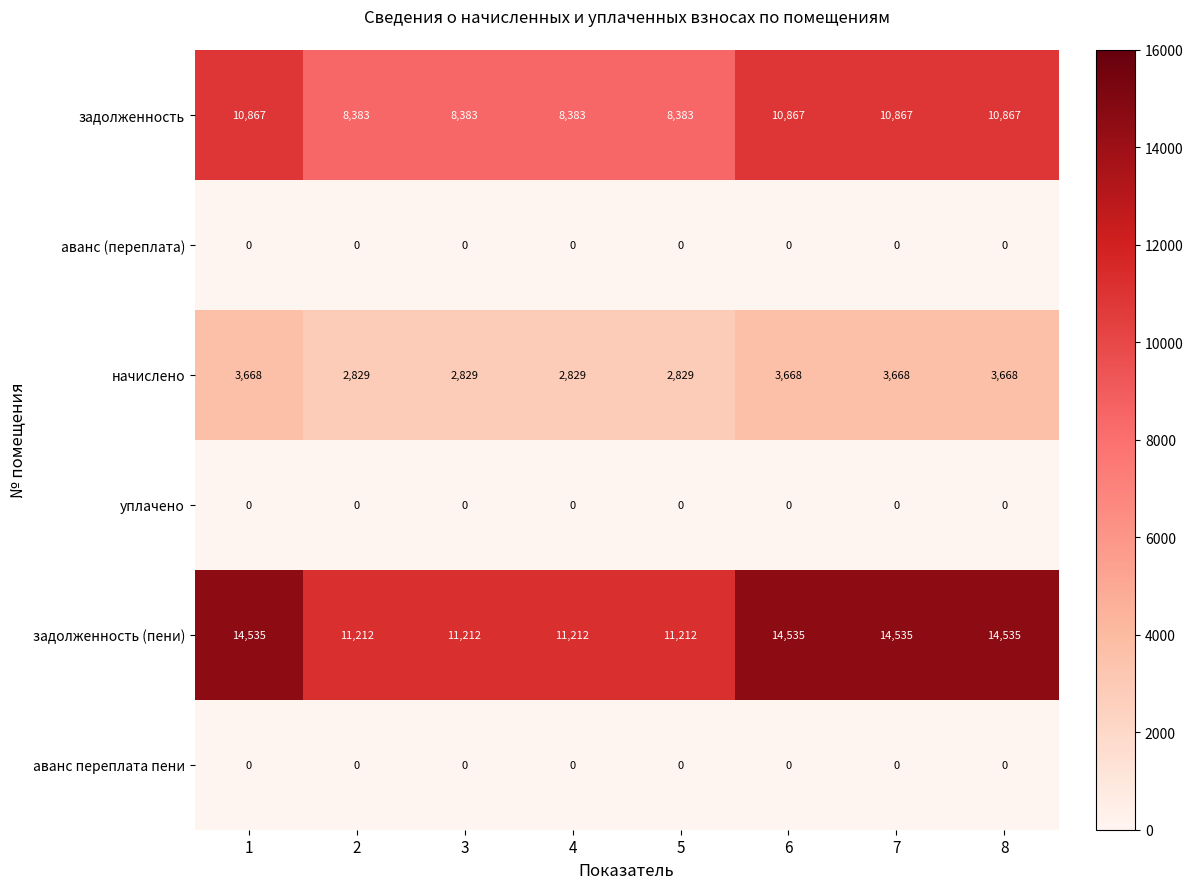

The аванс (переплата) series shows 0 at 2. True or false?

True